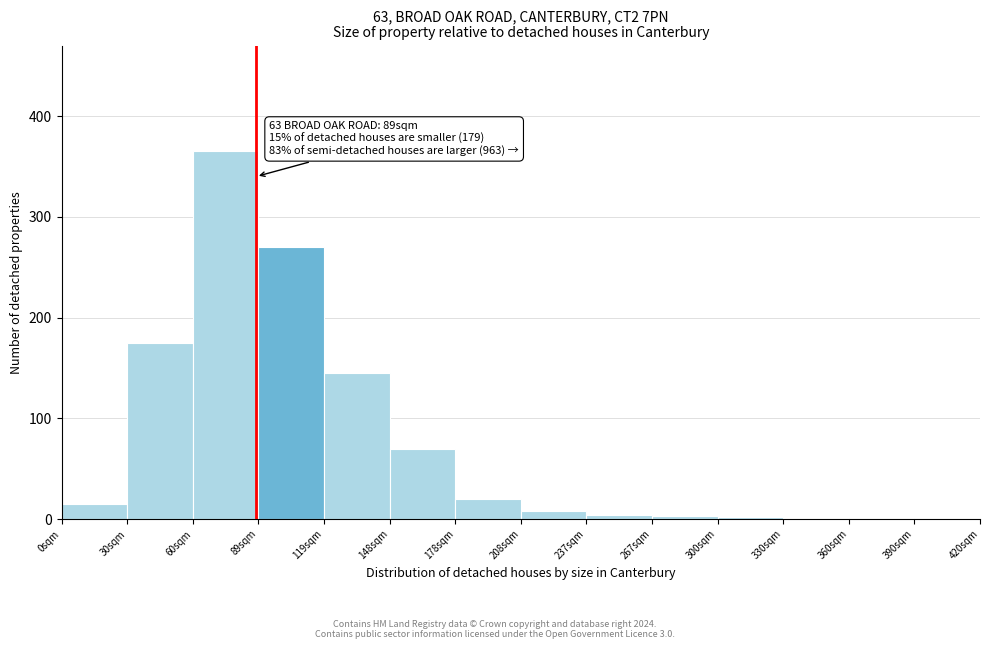

Which range on the x-axis has the tallest bar?

60 to 90